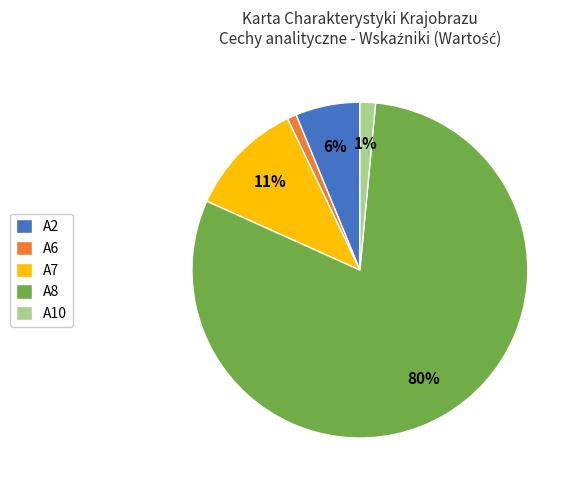

Between A6 and A8, which is larger?

A8